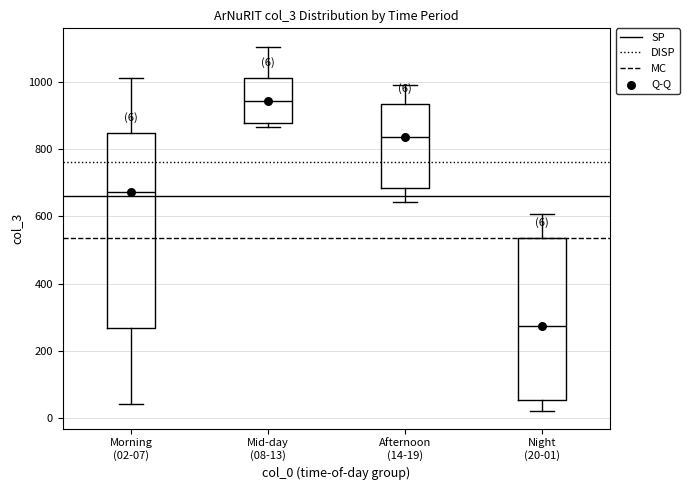

Which box has the highest median line?

Mid-day (08-13)